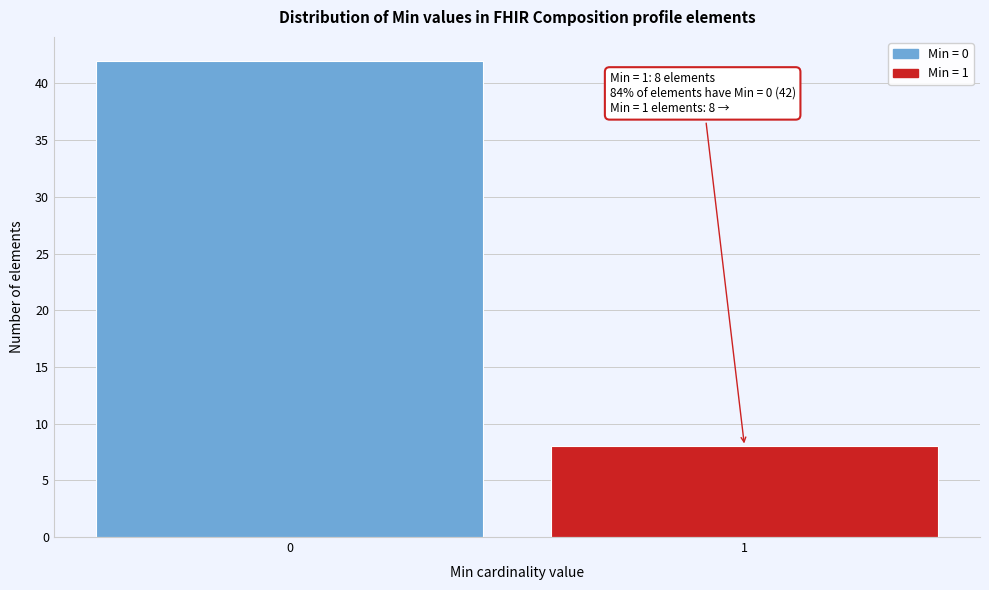

Reading left to right, what are all the values shown in this chart?

0=42	1=8